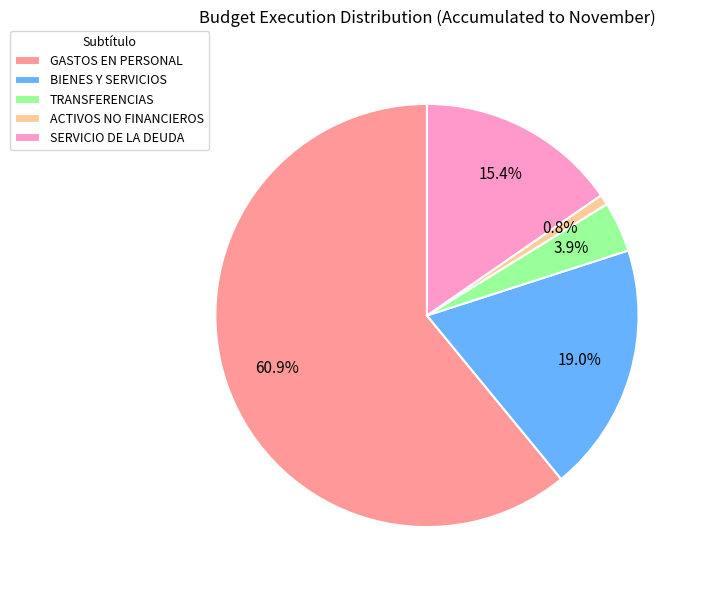

Which category has the biggest portion of the pie?

GASTOS EN PERSONAL